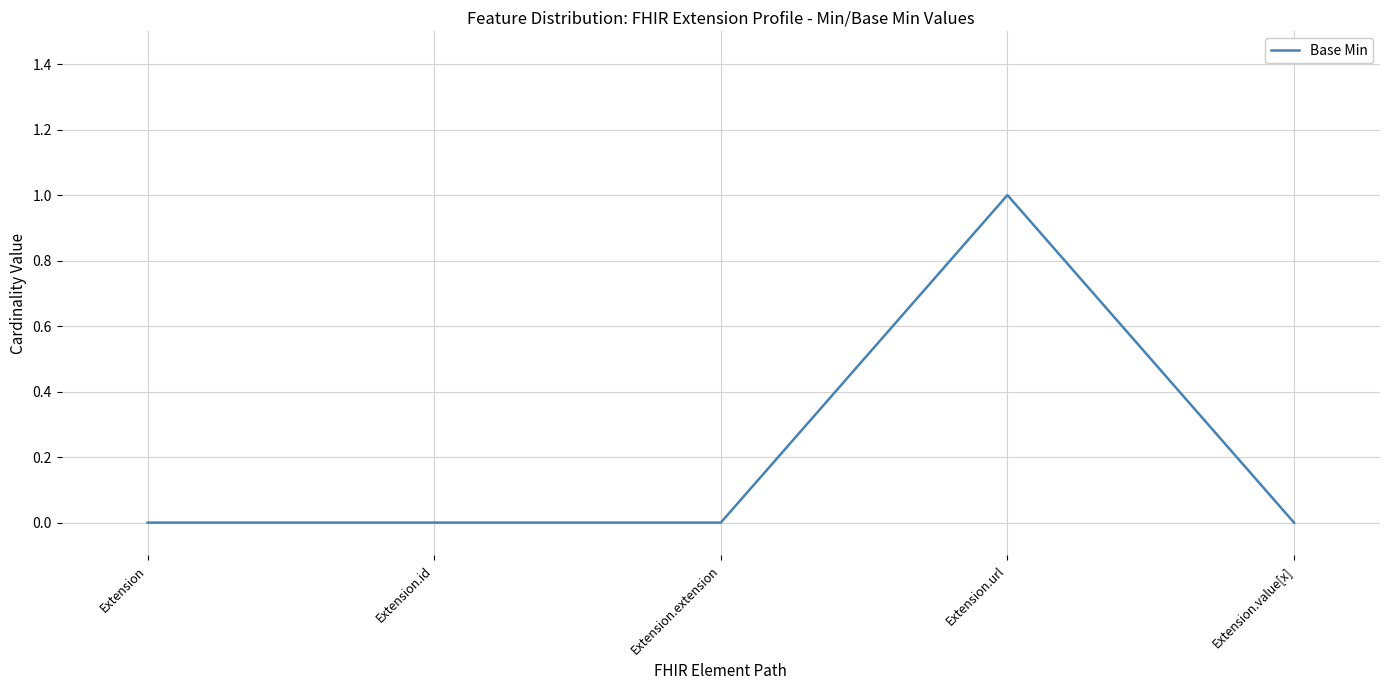

The chart shows a value of 0 at Extension.url. True or false?

False